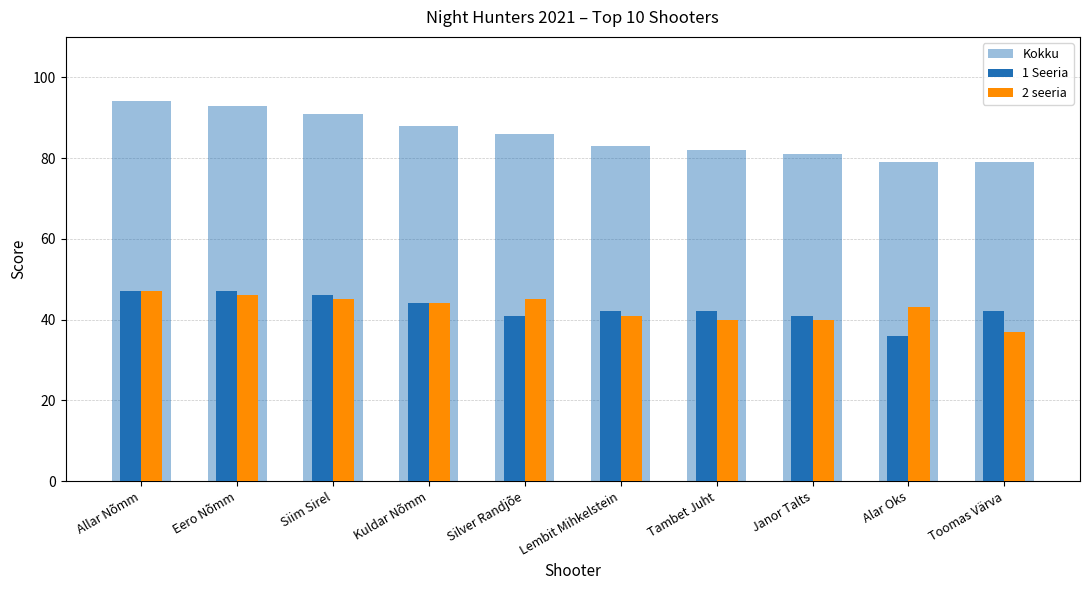

Rank the categories by 1 Seeria value from highest to lowest.

Allar Nõmm, Eero Nõmm, Siim Sirel, Kuldar Nõmm, Lembit Mihkelstein, Tambet Juht, Toomas Värva, Silver Randjõe, Janor Talts, Alar Oks